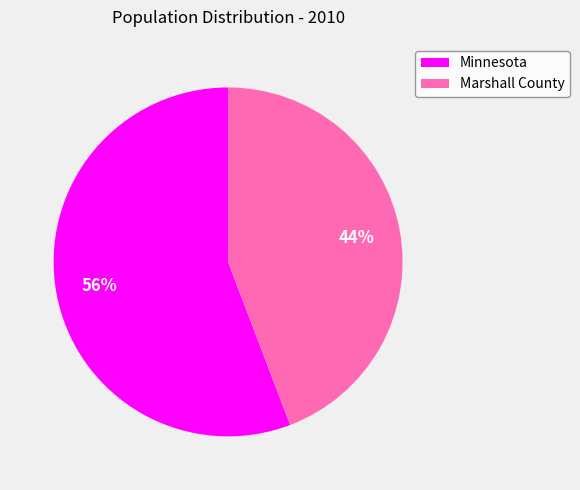

Which category has the smallest portion of the pie?

Marshall County